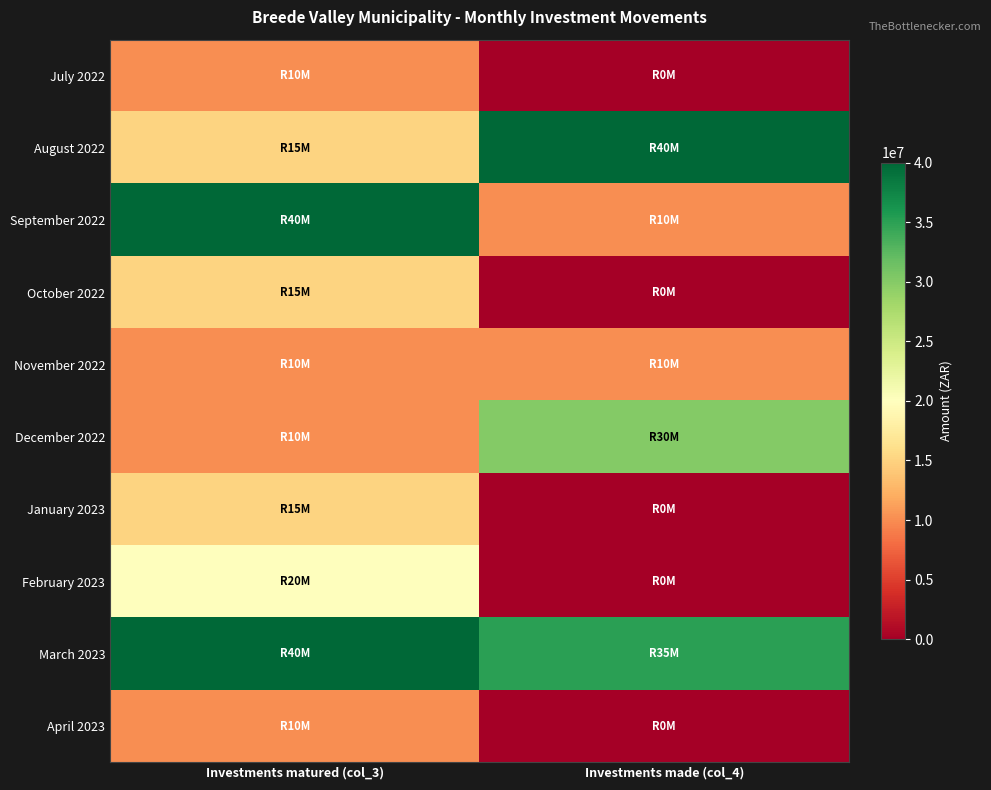

List the series in order of their peak value, highest first.

August 2022, September 2022, March 2023, December 2022, February 2023, October 2022, January 2023, July 2022, November 2022, April 2023